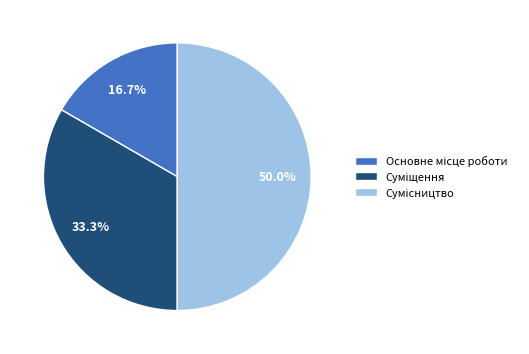

What percentage is the Сумісництво slice, to the nearest percent?

50%